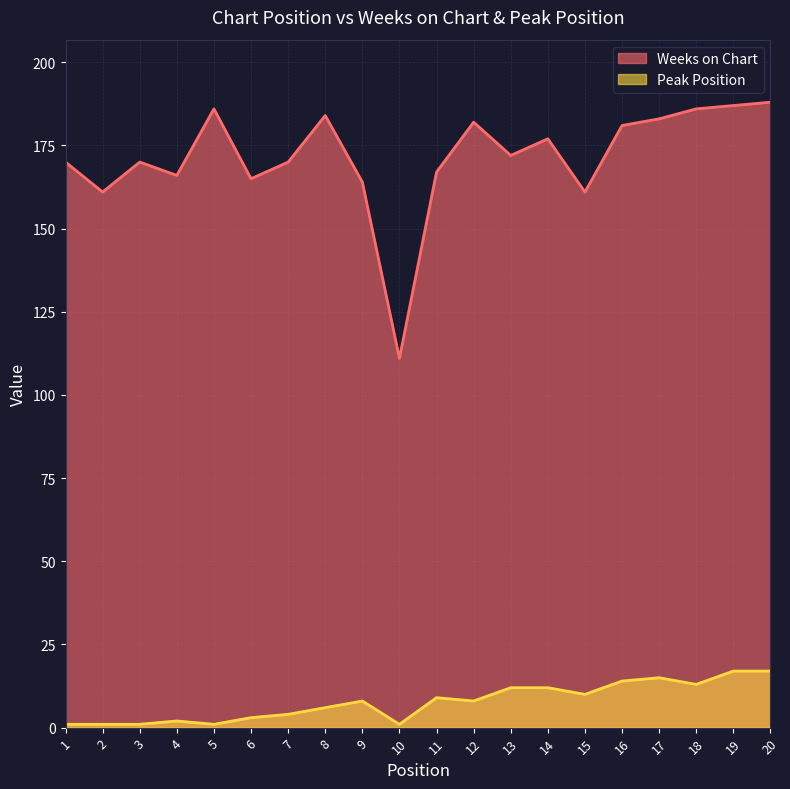

Reading left to right, list all the values displayed in this chart.

Weeks on Chart: 1=170	2=161	3=170	4=166	5=186	6=165	7=170	8=184	9=164	10=111	11=167	12=182	13=172	14=177	15=161	16=181	17=183	18=186	19=187	20=188
Peak Position: 1=1	2=1	3=1	4=2	5=1	6=3	7=4	8=6	9=8	10=1	11=9	12=8	13=12	14=12	15=10	16=14	17=15	18=13	19=17	20=17